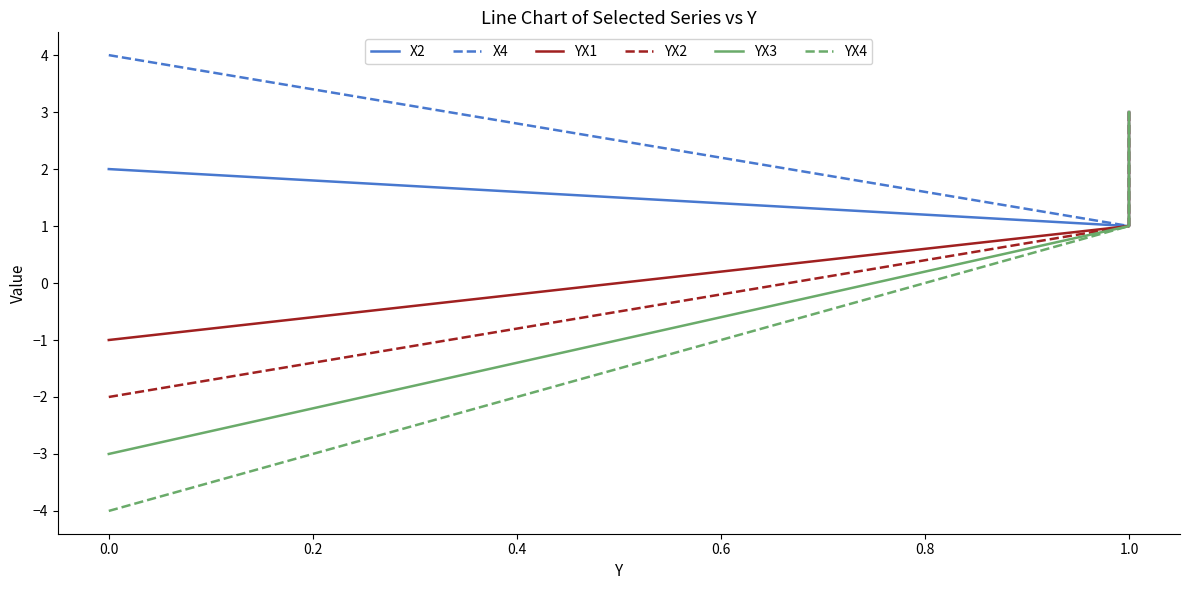

Between 0.0 and 1.0, which series saw the biggest shift?

YX4